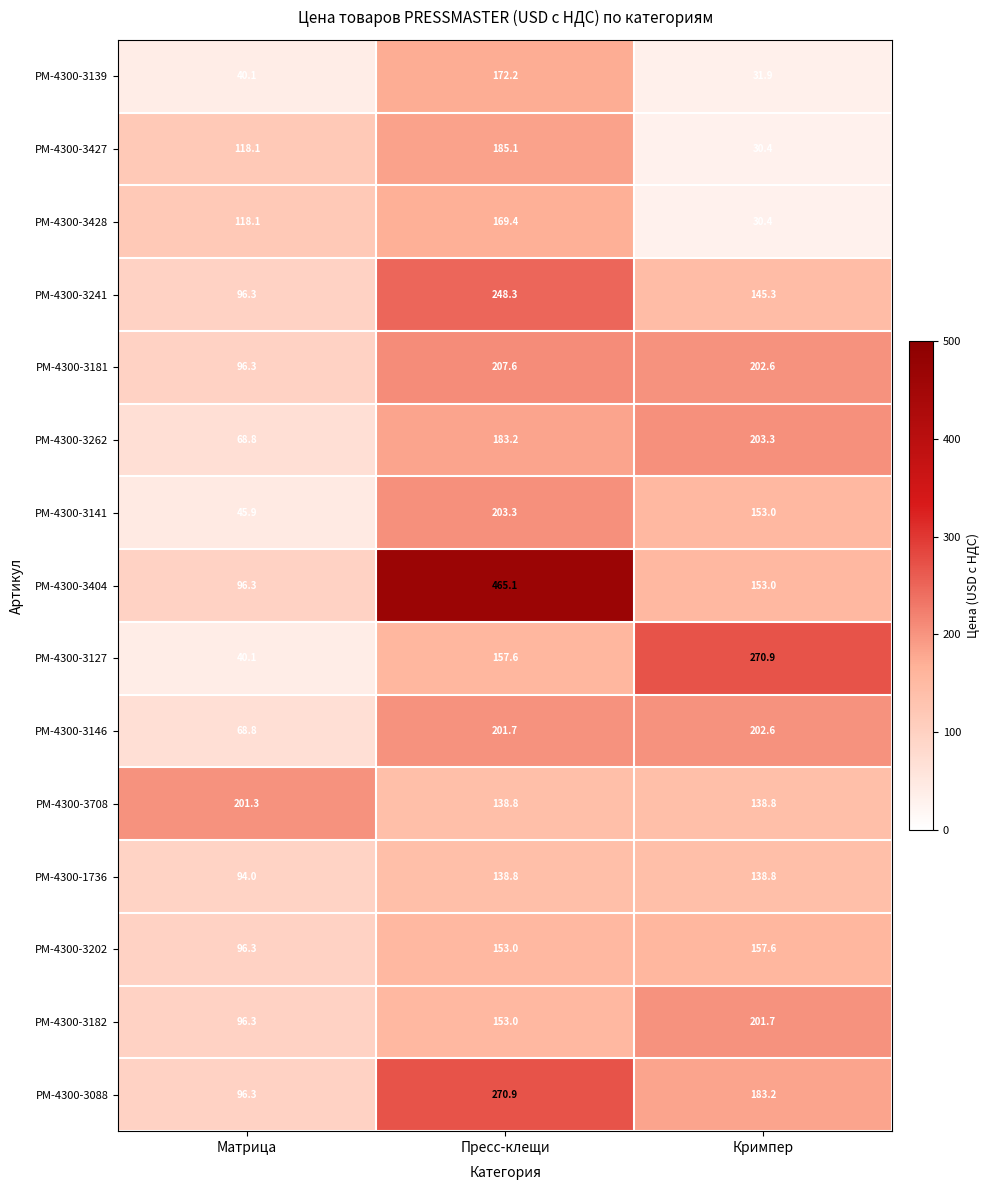

Rank the categories by PM-4300-3182 value from lowest to highest.

Матрица, Пресс-клещи, Кримпер